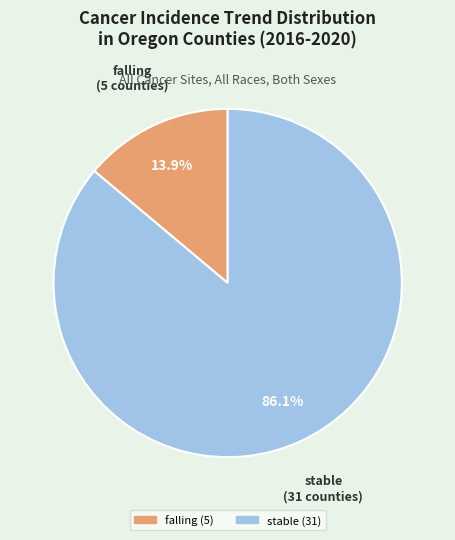

Does stable account for over 50% of the chart?

Yes